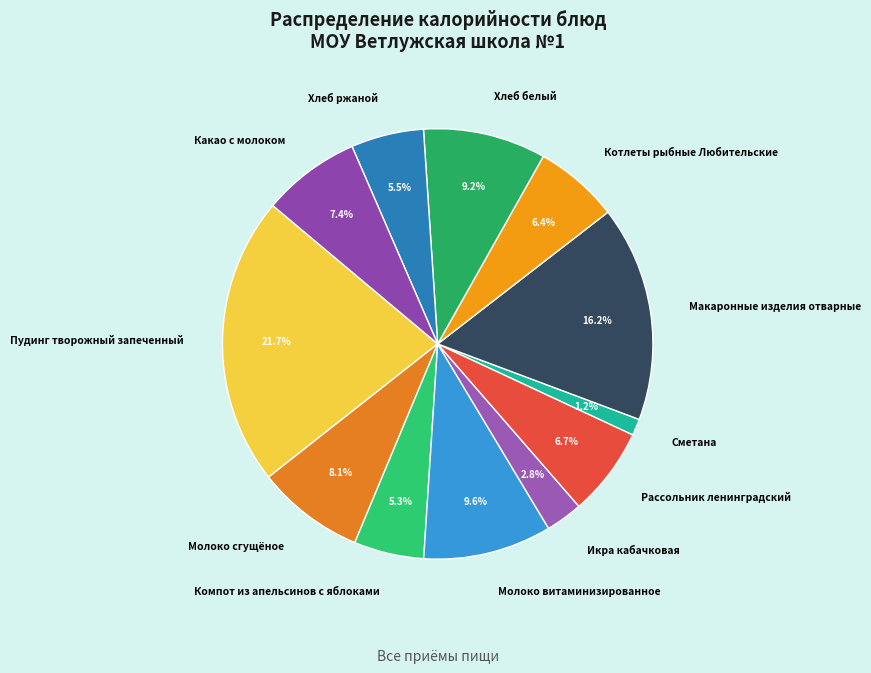

What is the ratio of the value at Икра кабачковая to the value at Котлеты рыбные Любительские?

0.4